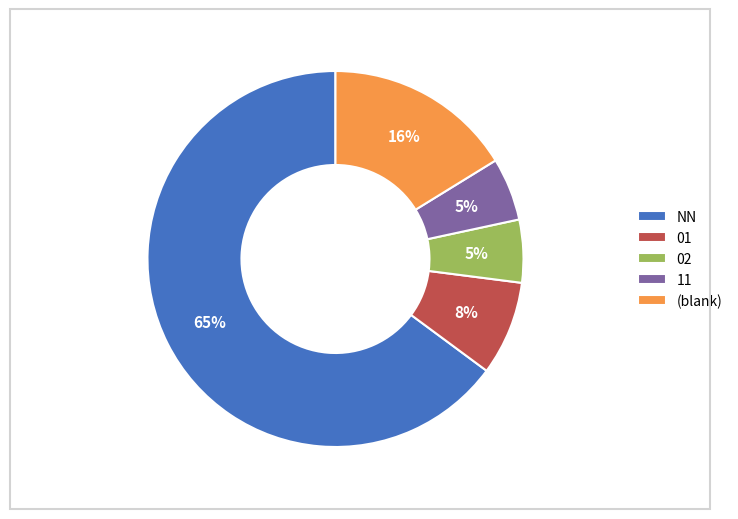

To the nearest percent, what portion does 01 represent?

8%